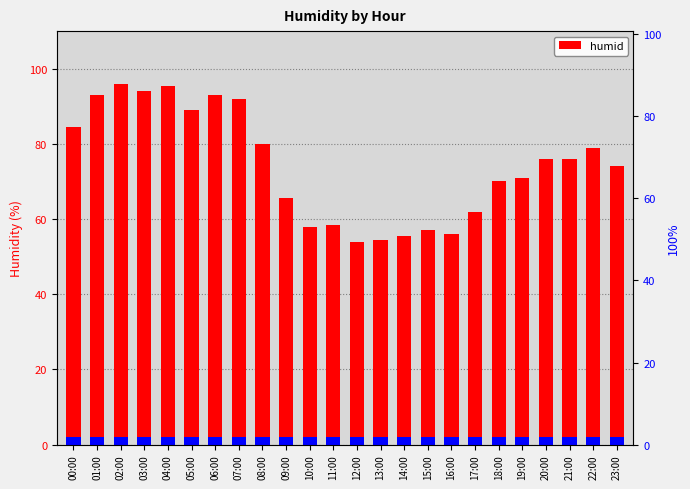

What is the difference between the values at 18:00 and 19:00?

1.0